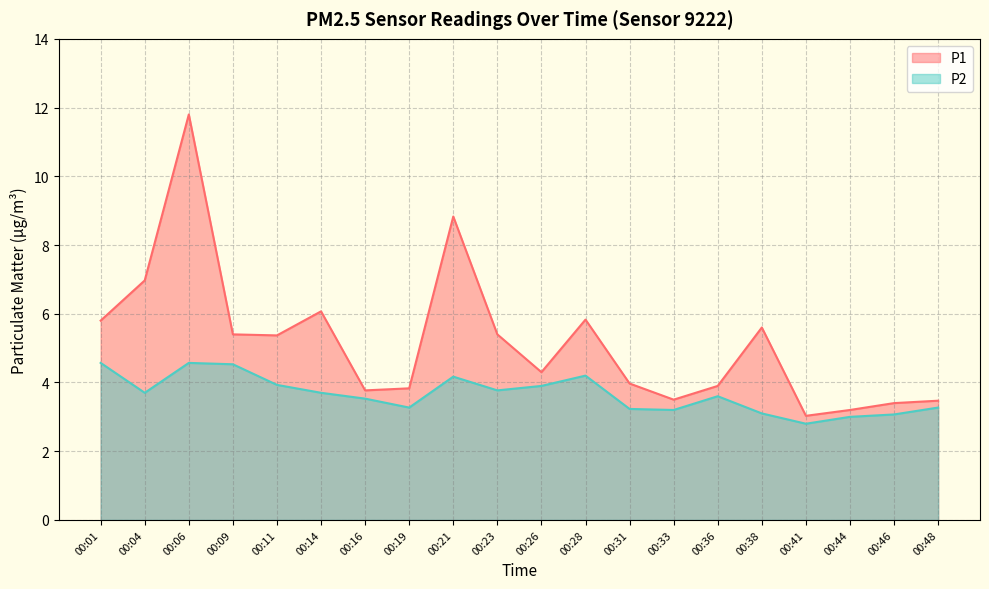

Between 00:26 and 00:36, which is larger?

00:26